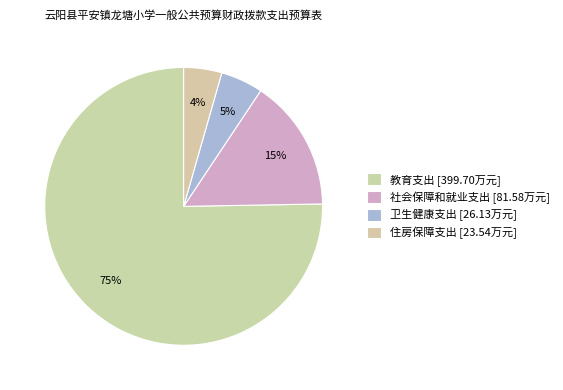

Which has a higher value, 住房保障支出 or 卫生健康支出?

卫生健康支出